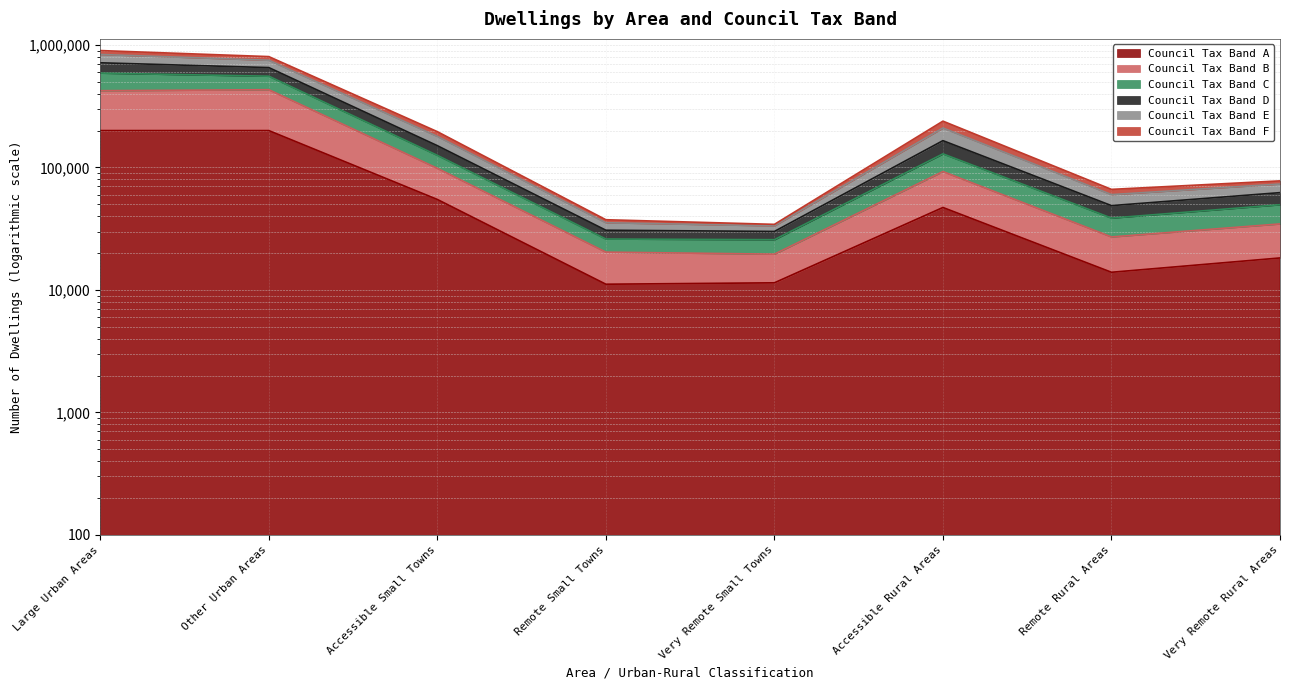

Between Accessible Small Towns and Very Remote Rural Areas, which series saw the biggest shift?

Council Tax Band C